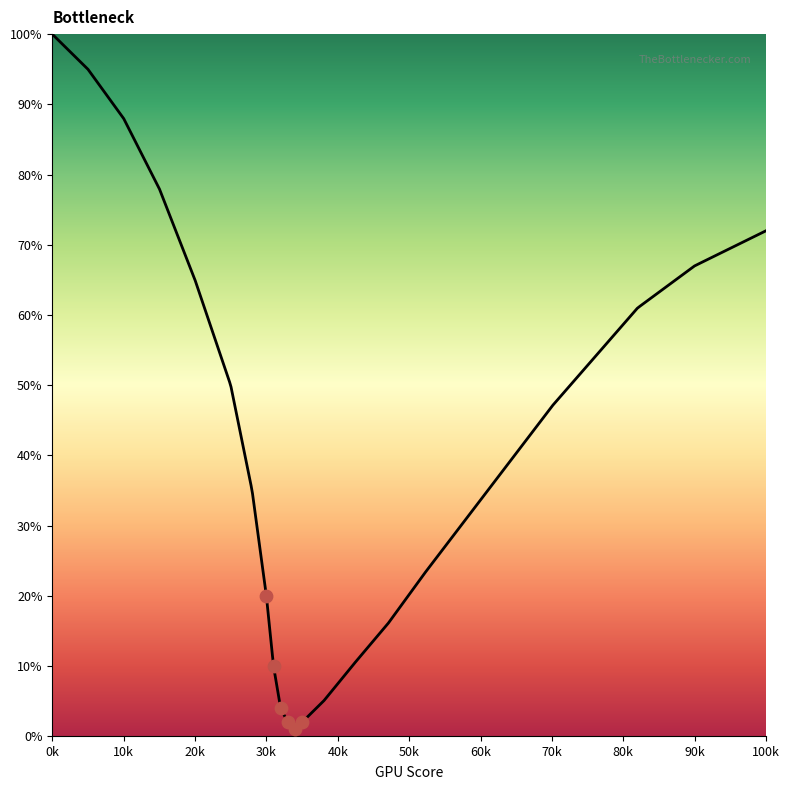

What is the change in value from 25 to 38?

-45